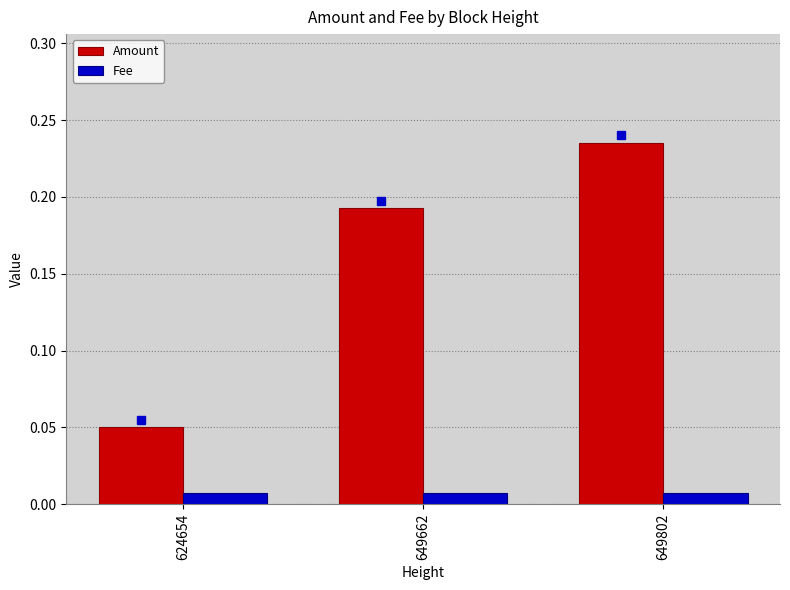

Between 649662 and 649802, which series saw the biggest shift?

Amount